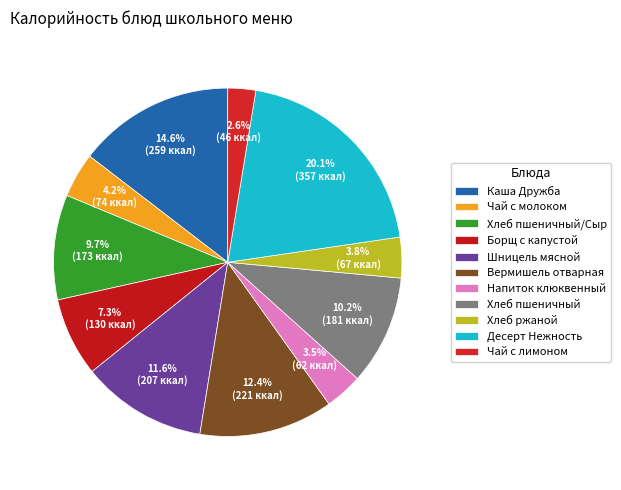

The Борщ с капустой slice represents 7% of the pie. True or false?

True